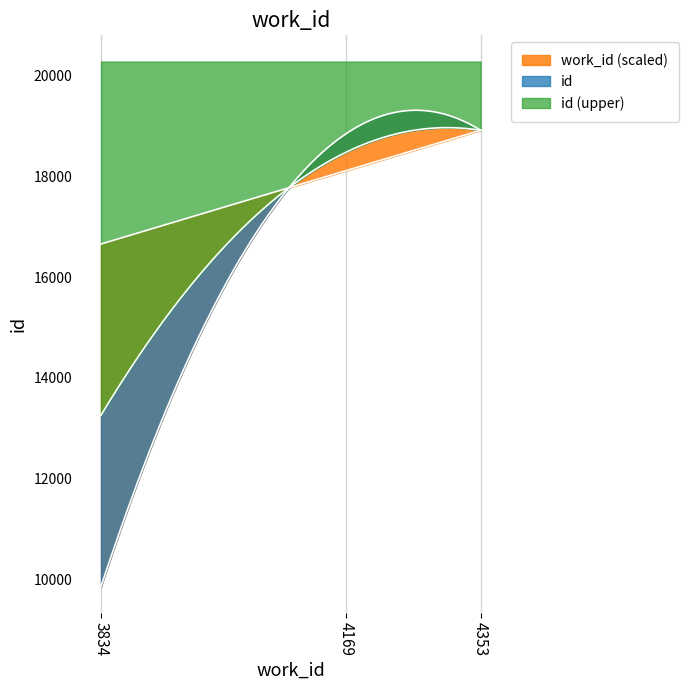

At which label is id closest to 14387?

4169